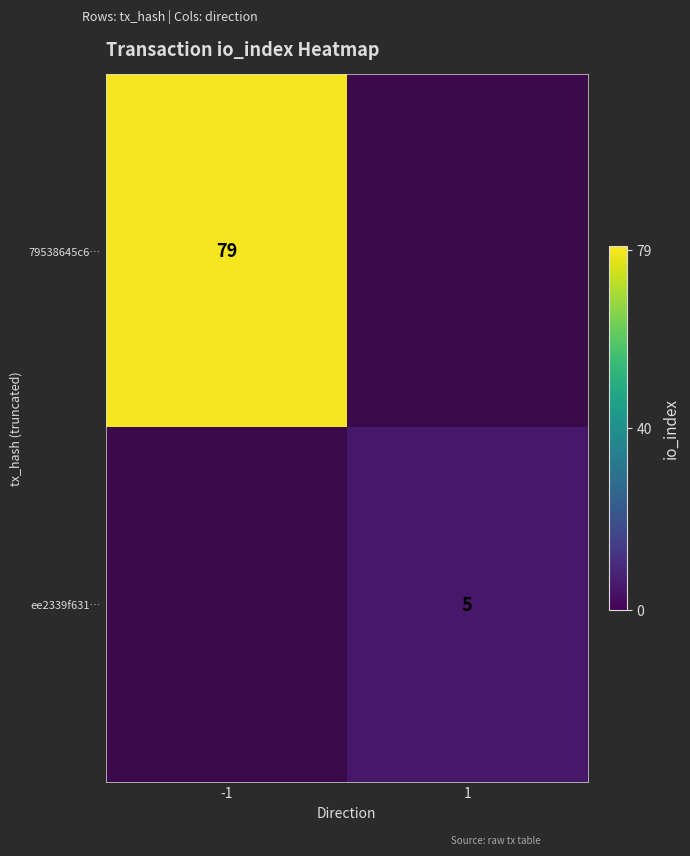

True or false: 79538645c6… has a value of 34 at -1.

False